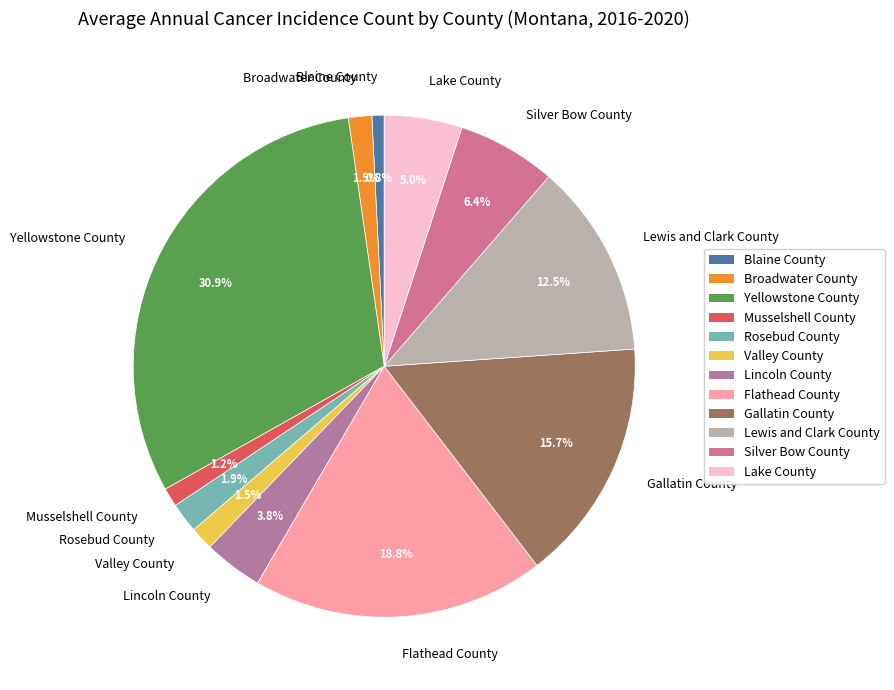

What is the ratio of the value at Yellowstone County to the value at Lake County?

6.2